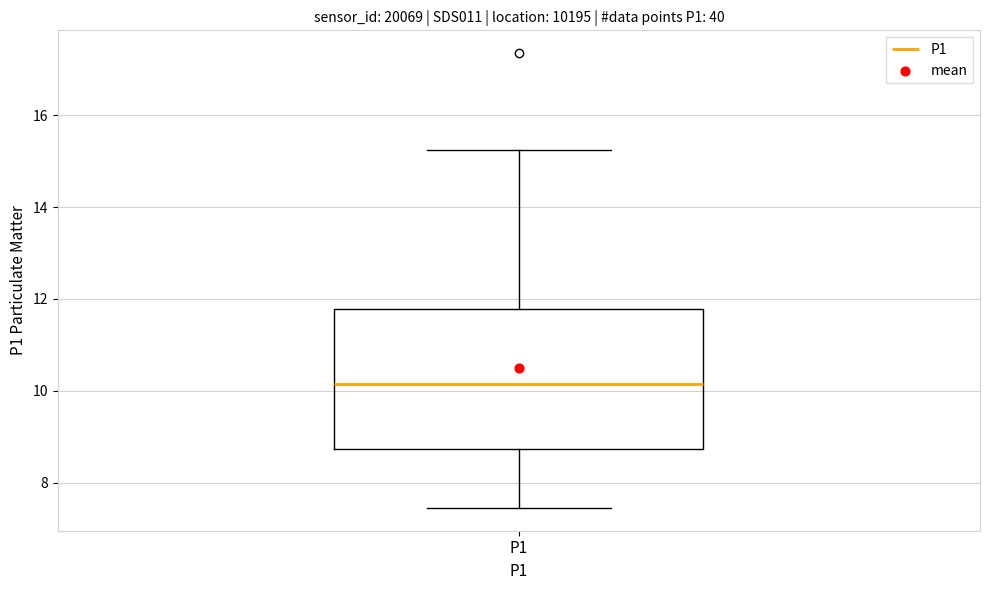

Where does the median line of the box for P1 sit on the y-axis? The values are not printed on the chart, so give them approximately, as read against the axis.

10.2